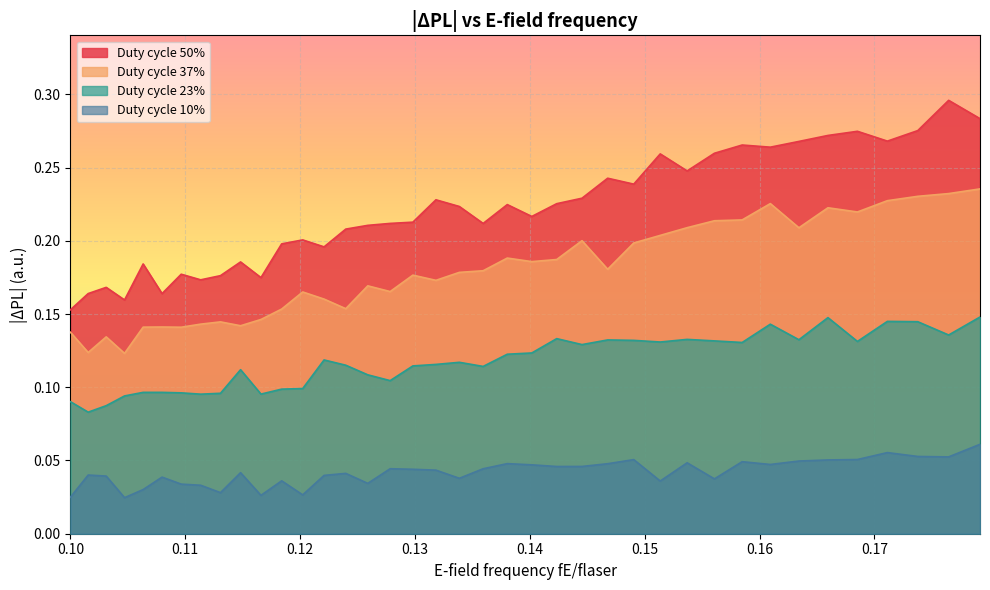

Rank the series by their maximum value, from lowest to highest.

Duty cycle 10%, Duty cycle 23%, Duty cycle 37%, Duty cycle 50%